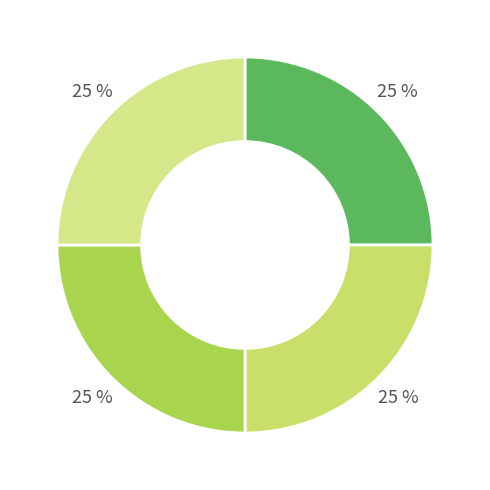

How many segments does this pie chart have?

4